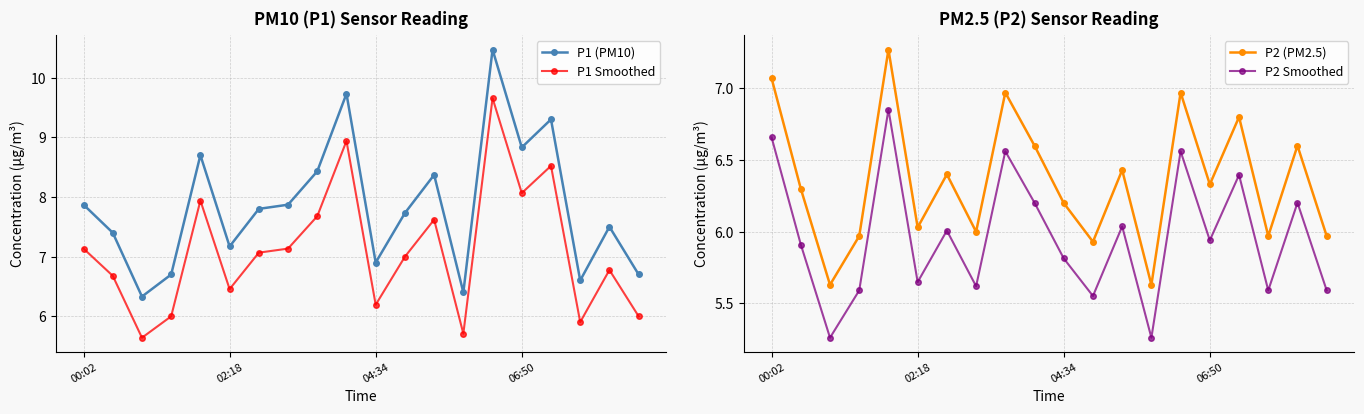

List the series in order of their peak value, highest first.

P1 (PM10), P1 Smoothed, P2 (PM2.5), P2 Smoothed